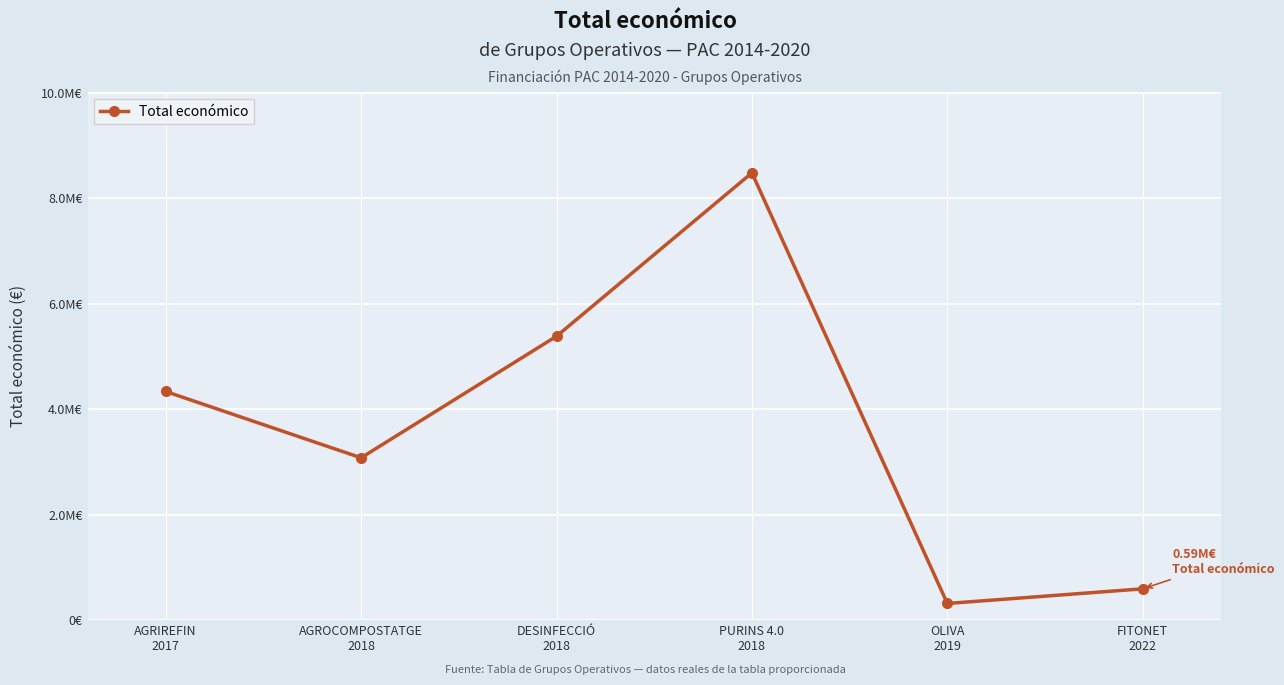

Is this an area chart (filled region under the line)?

No